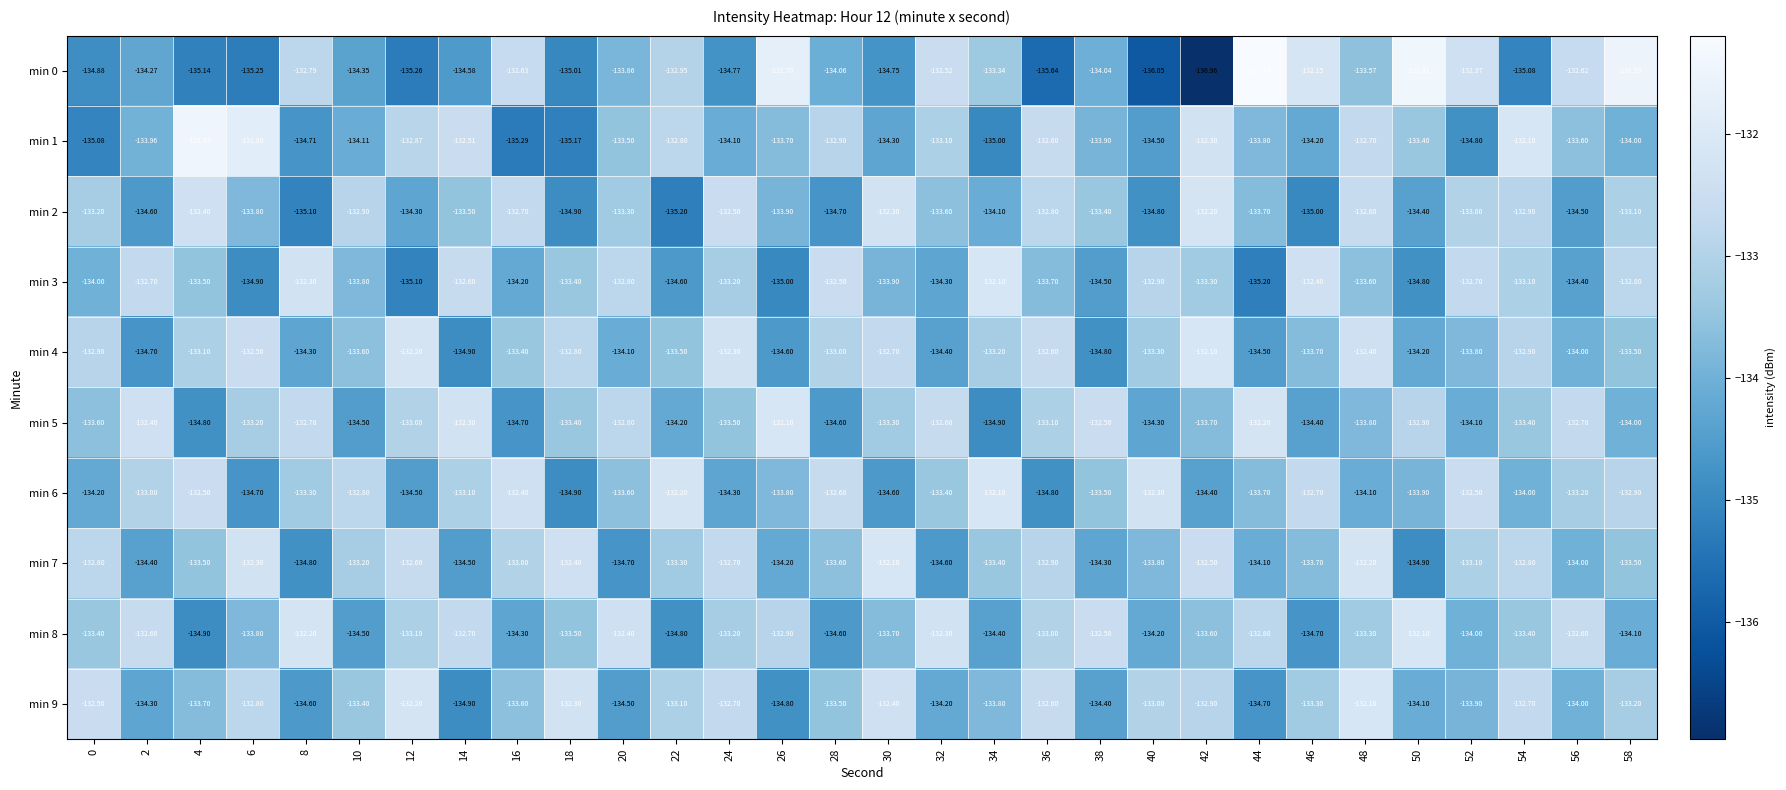

Is the value of min 5 at 50 greater than the value of min 7 at 56?

Yes